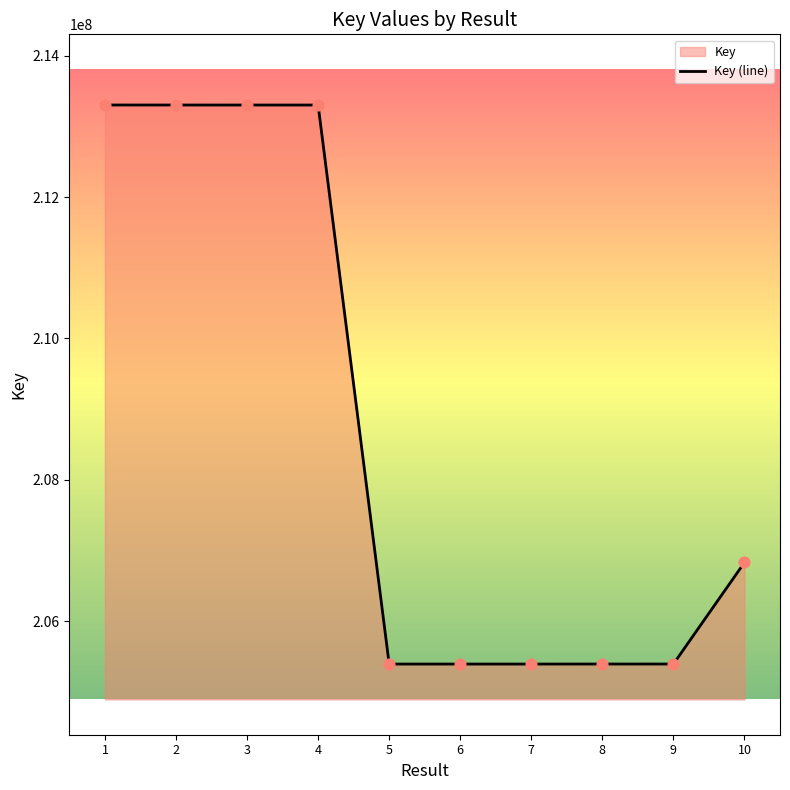

Between 9 and 8, which is larger?

9